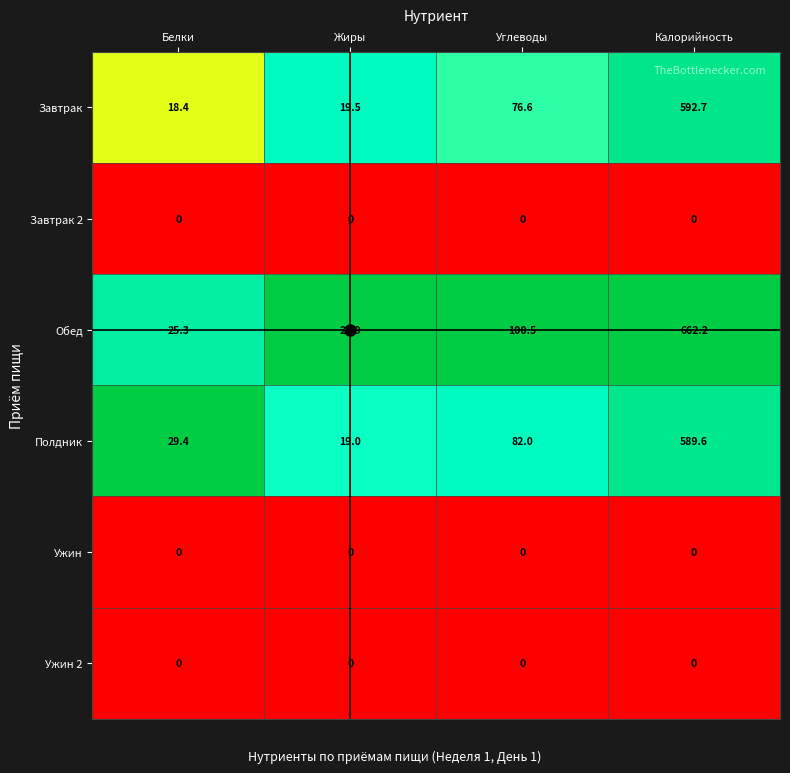

Where is Обед nearest to the value 343?

Углеводы